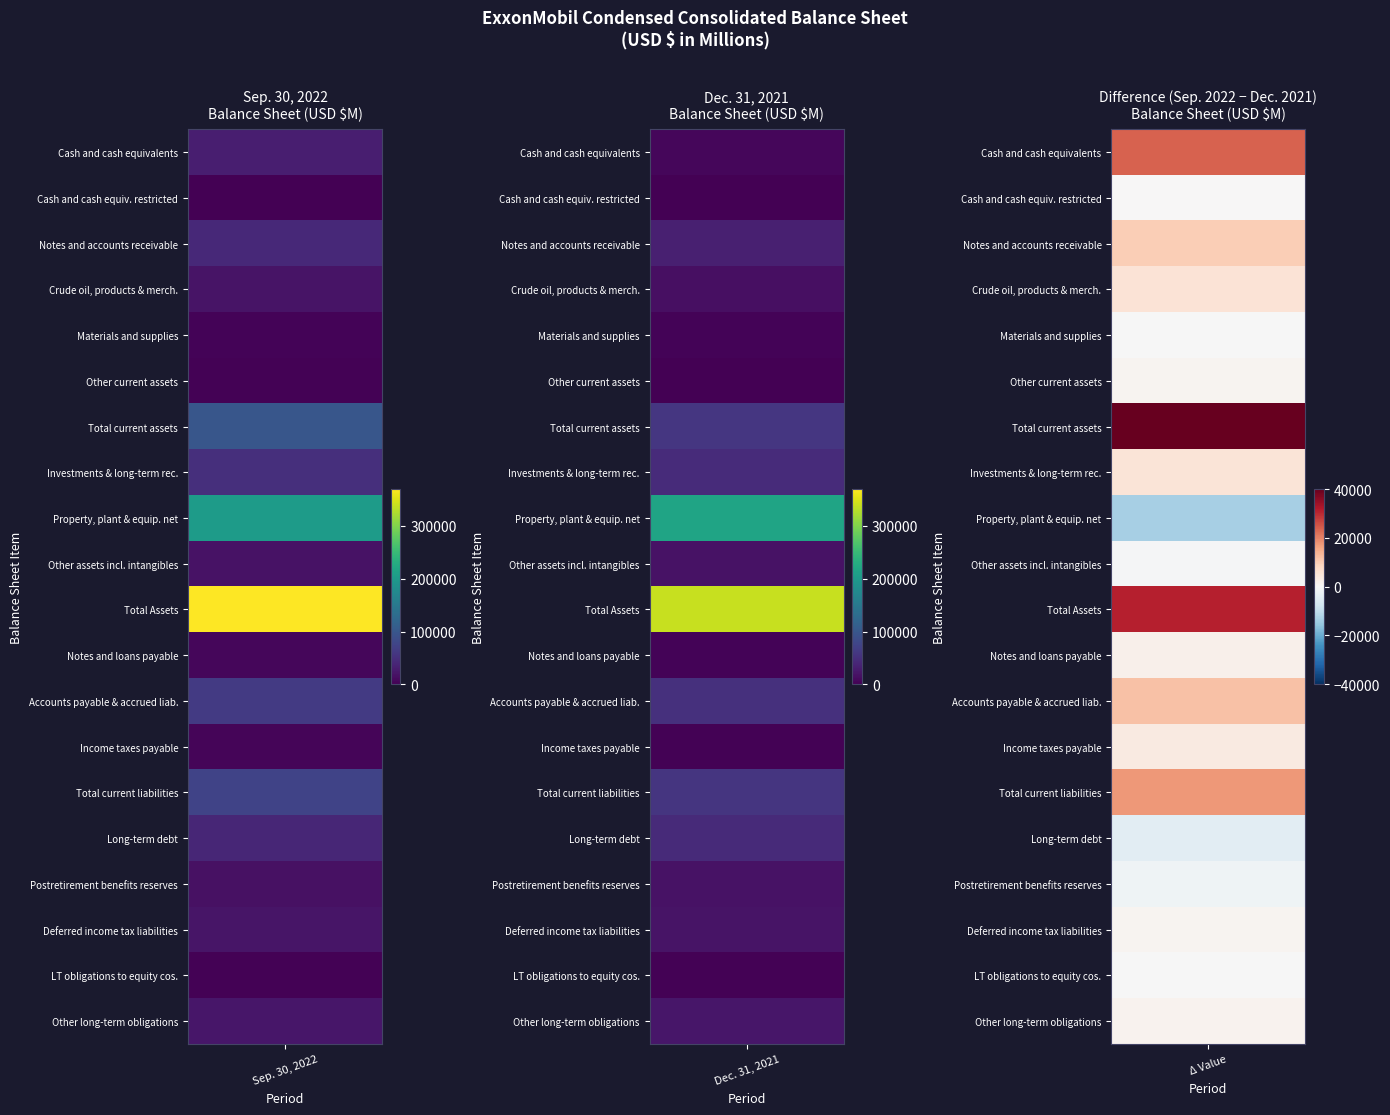

Rank the series by their maximum value, from highest to lowest.

Total Assets, Property, plant & equip. net, Total current assets, Total current liabilities, Accounts payable & accrued liab., Investments & long-term rec., Long-term debt, Notes and accounts receivable, Cash and cash equivalents, Other long-term obligations, Deferred income tax liabilities, Crude oil, products & merch., Postretirement benefits reserves, Other assets incl. intangibles, Notes and loans payable, Income taxes payable, Materials and supplies, LT obligations to equity cos., Other current assets, Cash and cash equiv. restricted